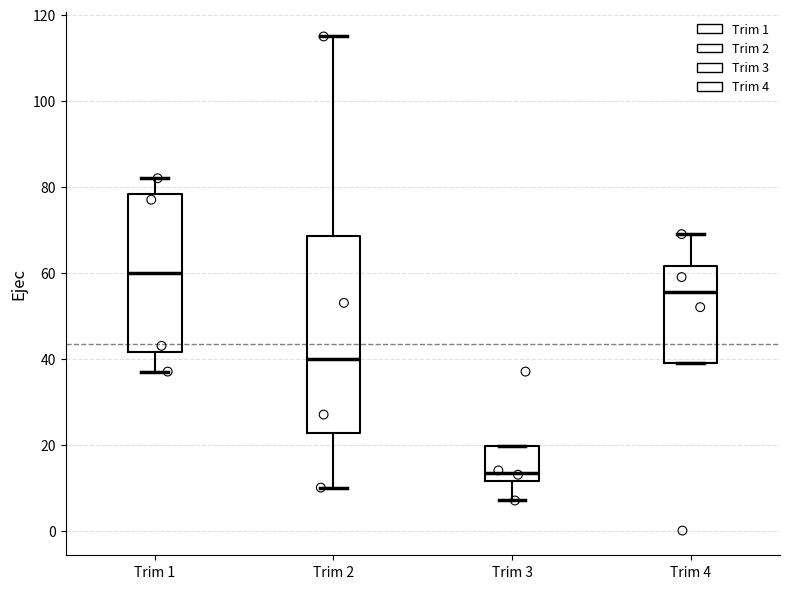

Reading left to right, transcribe this box plot: for each box, give where its median line is, the range the box spans, and where its two whiskers end, as read against the y-axis. The values are not printed on the chart, so give them approximately, as read against the axis.

Trim 1: median 60, box 42 to 78, whiskers 38 to 82
Trim 2: median 40, box 22 to 68, whiskers 10 to 116
Trim 3: median 14, box 12 to 20, whiskers 8 to 20
Trim 4: median 56, box 40 to 62, whiskers 40 to 70